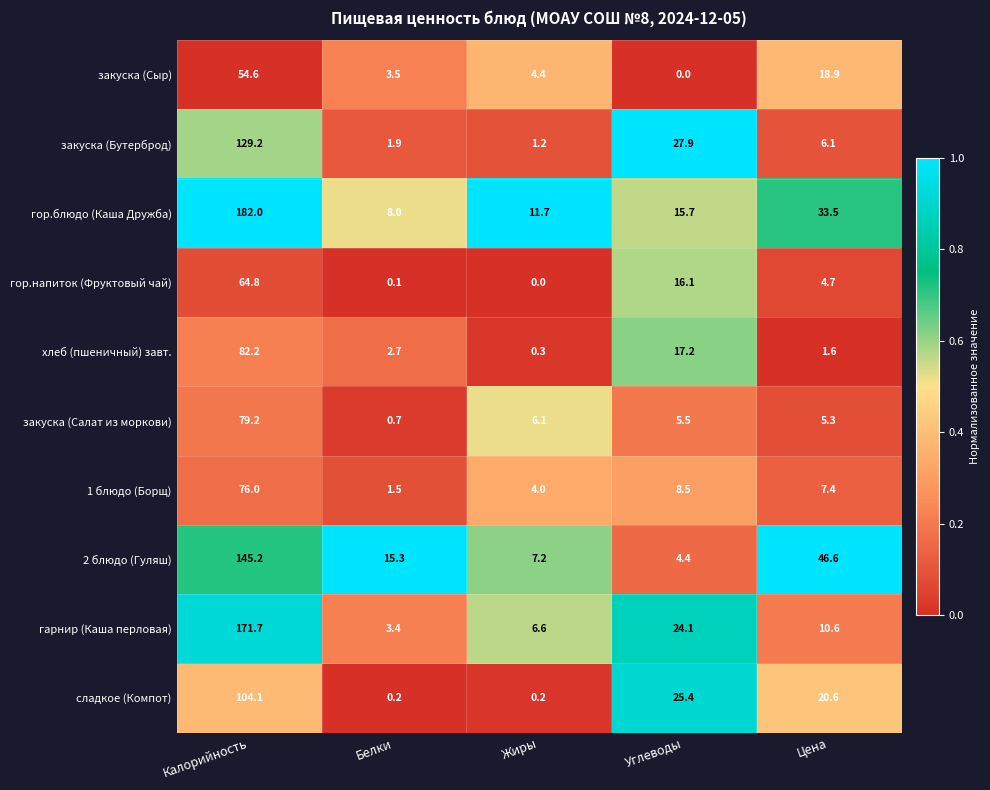

What is the difference between the закуска (Сыр) values at Жиры and Белки?

0.9